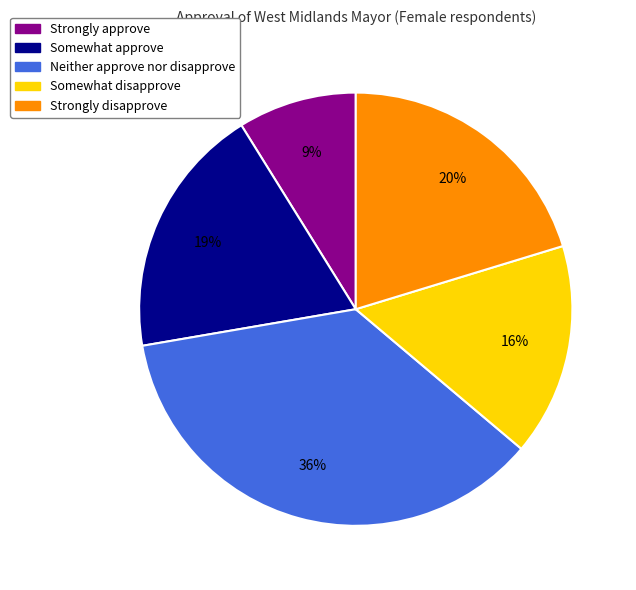

Which category has the smallest portion of the pie?

Strongly approve